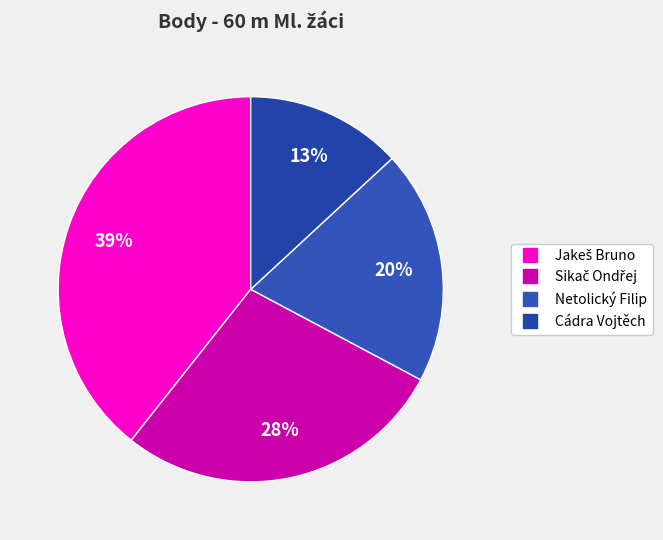

To the nearest percent, what is the difference between the largest and smallest slice percentages?

26%